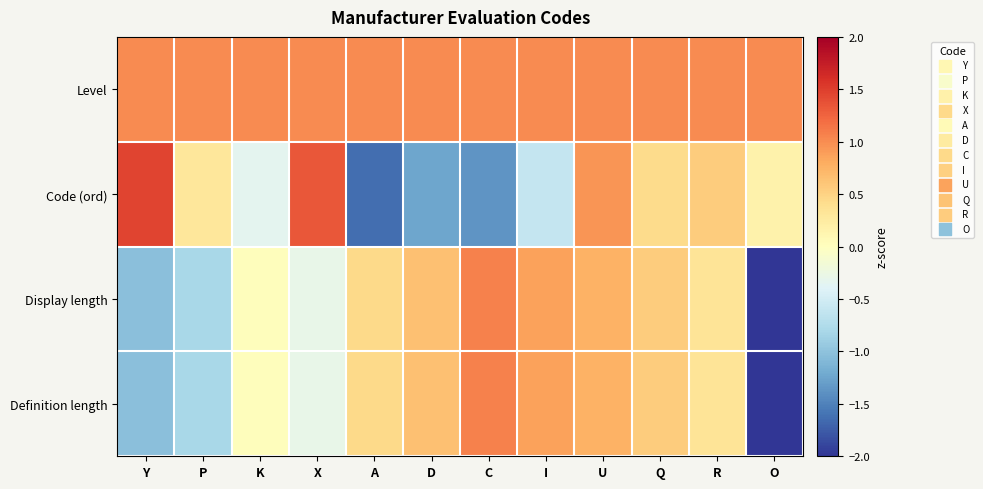

Reading right to left, what are all the values shown in this chart?

Level: O=1.0	R=1.0	Q=1.0	U=1.0	I=1.0	C=1.0	D=1.0	A=1.0	X=1.0	K=1.0	P=1.0	Y=1.0
Code (ord): O=0.2	R=0.6	Q=0.4	U=0.9	I=-0.6	C=-1.4	D=-1.2	A=-1.6	X=1.3	K=-0.3	P=0.3	Y=1.5
Display length: O=-2.6	R=0.3	Q=0.5	U=0.8	I=0.9	C=1.1	D=0.7	A=0.4	X=-0.3	K=0.0	P=-0.8	Y=-1.0
Definition length: O=-2.6	R=0.3	Q=0.5	U=0.8	I=0.9	C=1.1	D=0.7	A=0.4	X=-0.3	K=0.0	P=-0.8	Y=-1.0